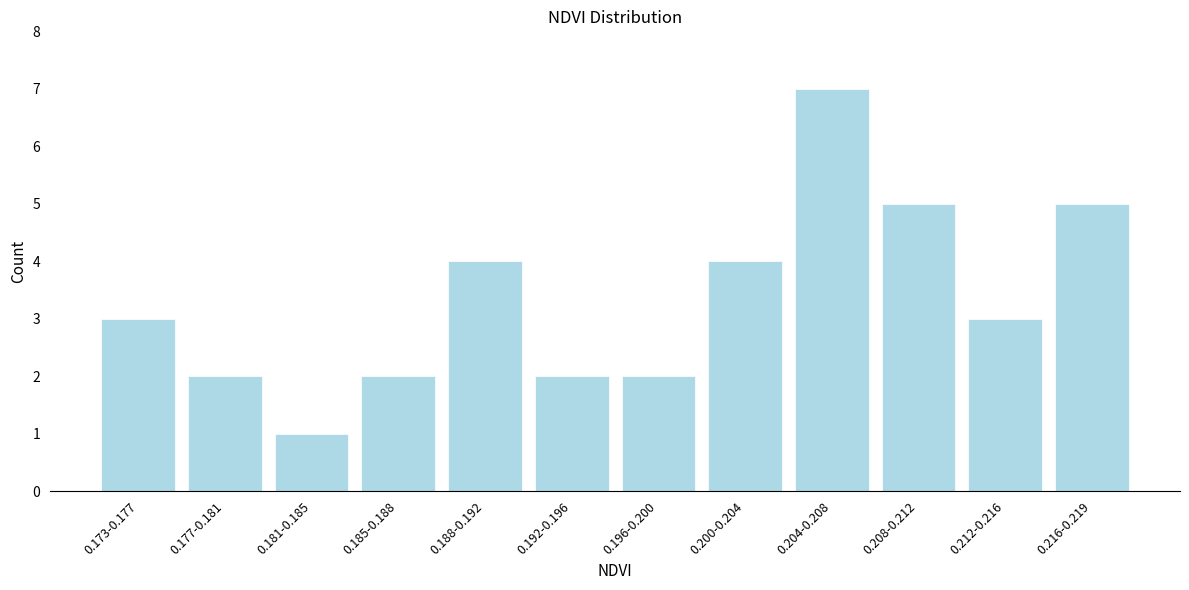

Reading right to left, extract all data points from this chart.

5	3	5	7	4	2	2	4	2	1	2	3